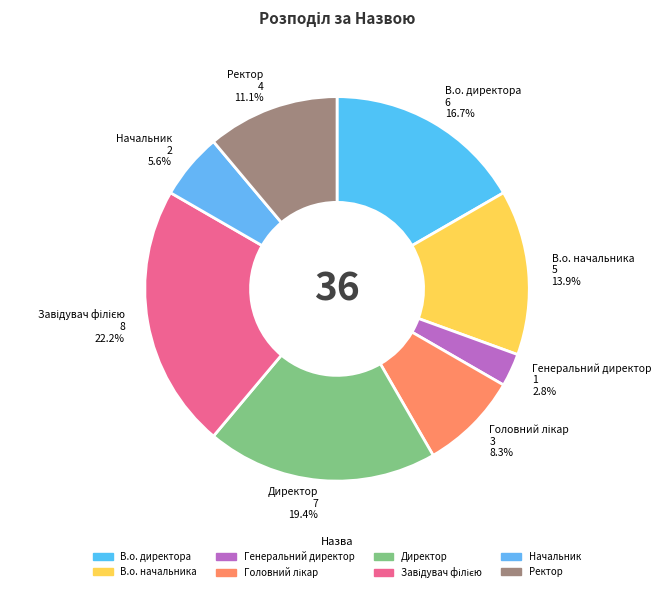

What percentage is the Директор slice, to the nearest percent?

19%